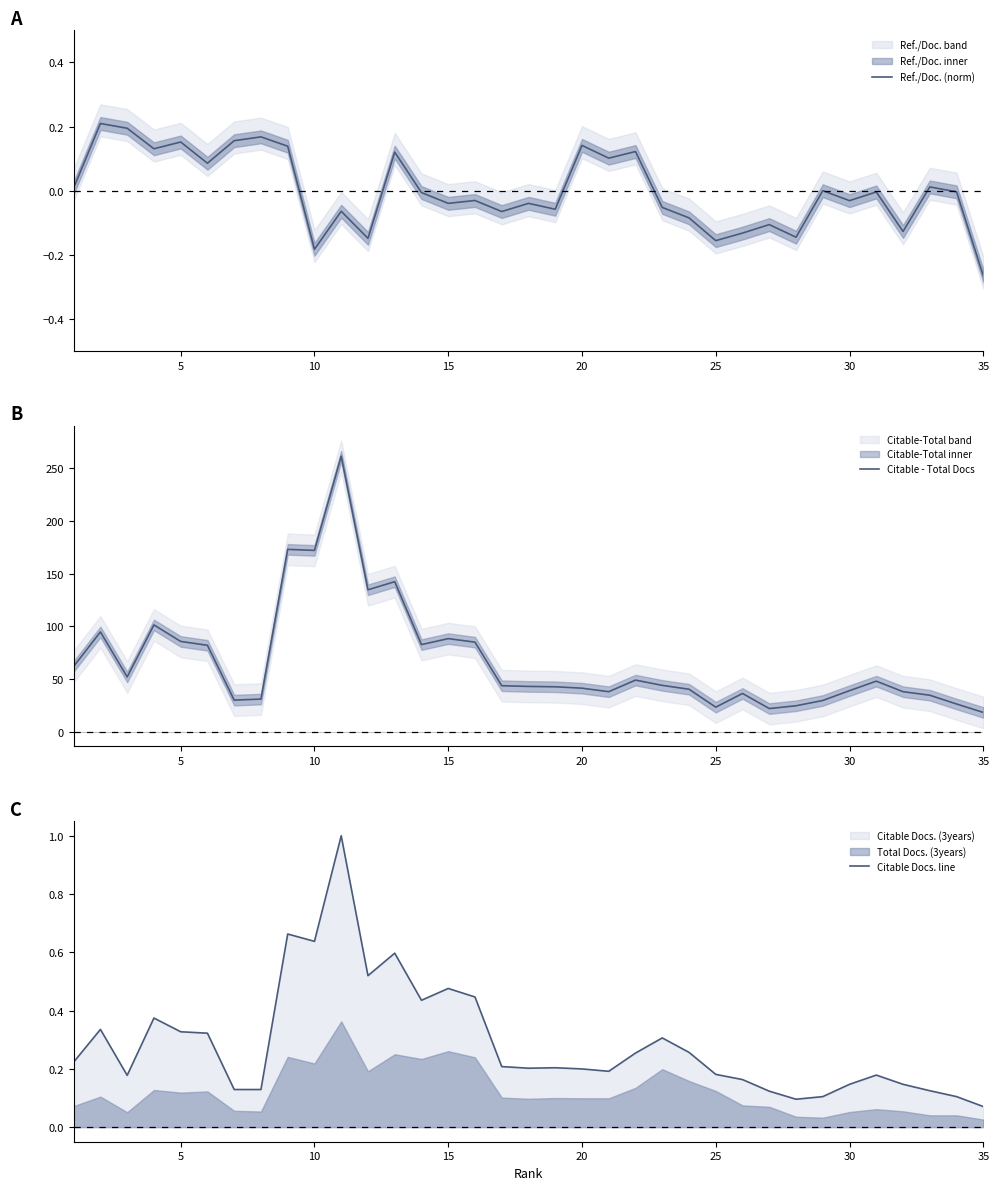

True or false: Citable - Total Docs has a value of 137.2 at 15.

False